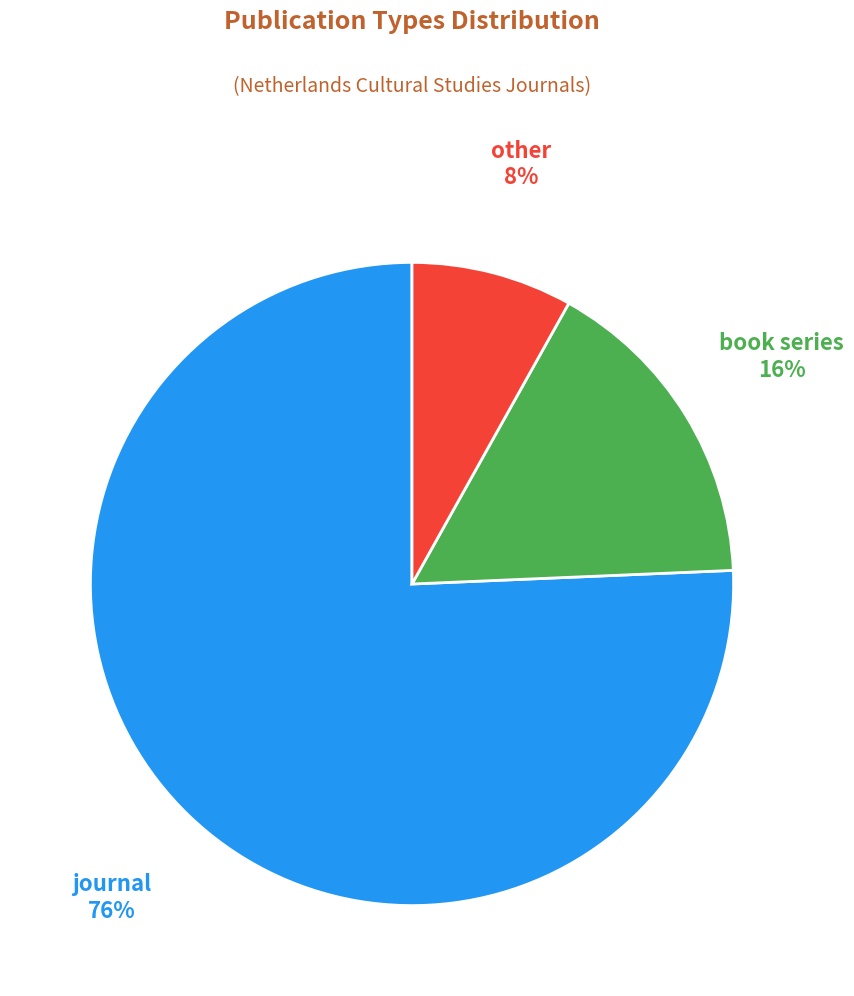

Is there a majority slice in this chart?

Yes